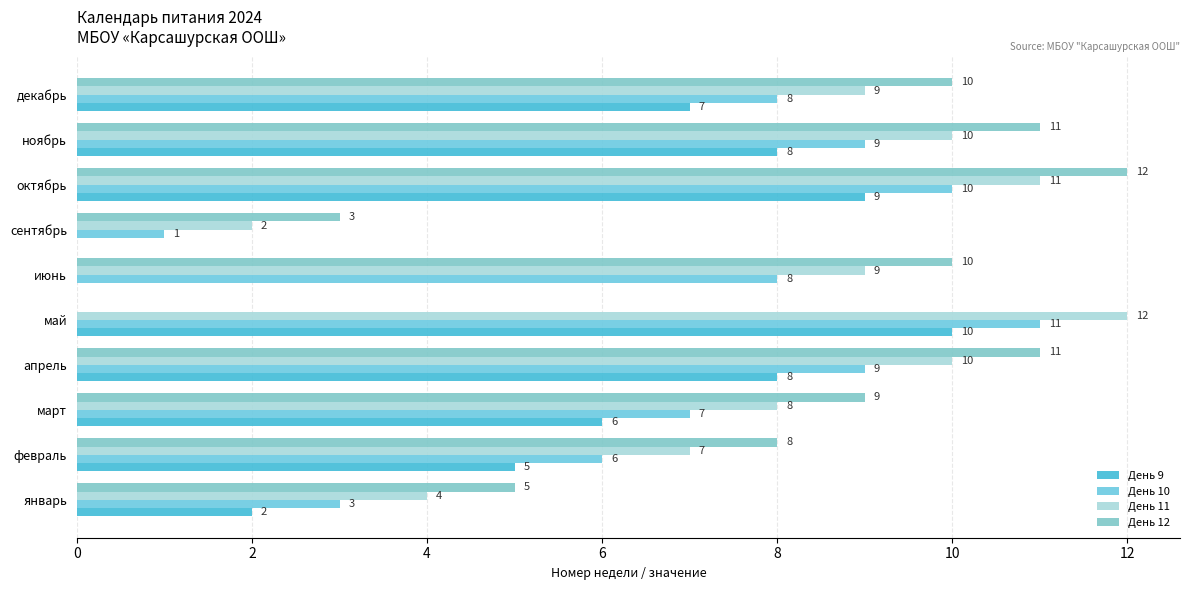

How many distinct data groups are displayed?

4